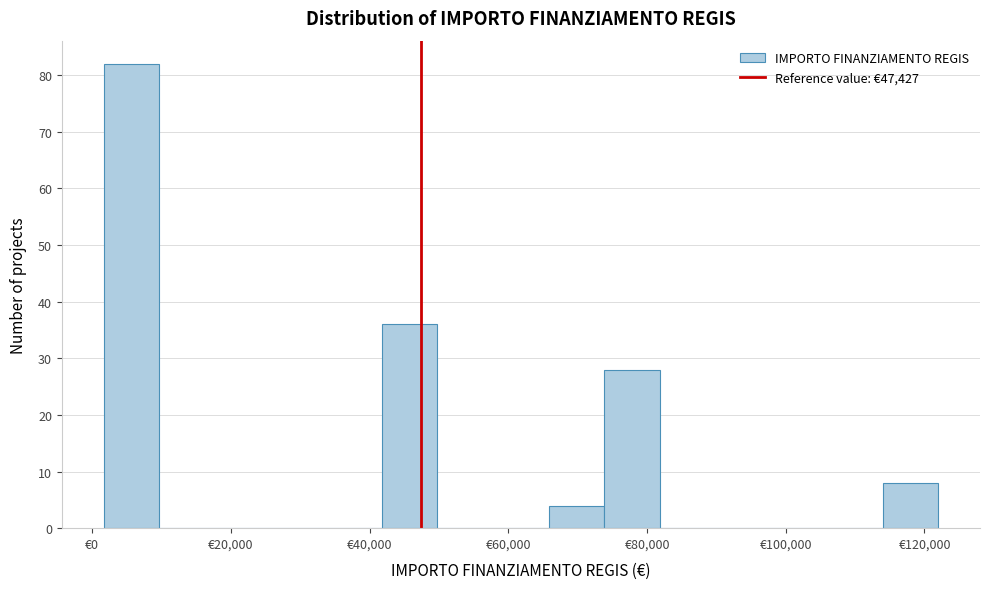

Reading left to right, list every bar in this chart as the range it spans on the x-axis followed by its height. Neither the bar edges nor the heights are printed on the chart, so give them approximately, as read against the axes.

2000 to 10000: 82
10000 to 18000: 0
18000 to 26000: 0
26000 to 34000: 0
34000 to 42000: 0
42000 to 50000: 36
50000 to 58000: 0
58000 to 66000: 0
66000 to 74000: 4
74000 to 82000: 28
82000 to 90000: 0
90000 to 98000: 0
98000 to 106000: 0
106000 to 114000: 0
114000 to 122000: 8